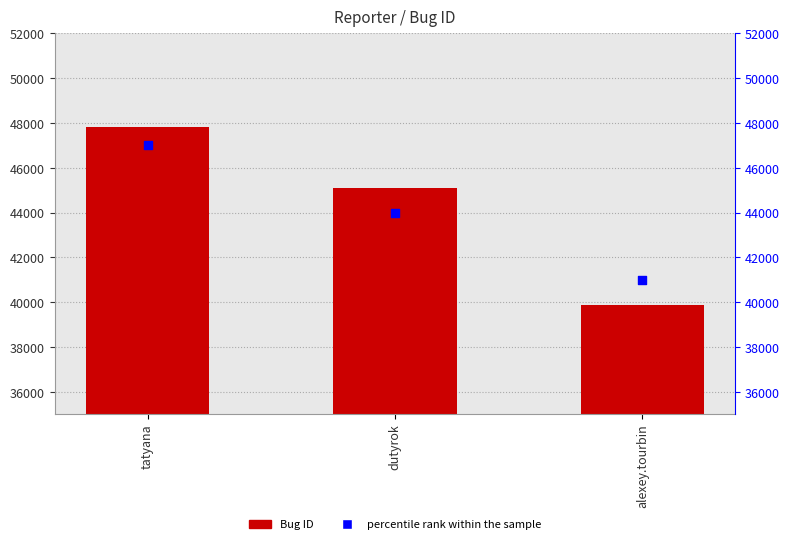

Which series contains the lowest Y value?

Bug ID